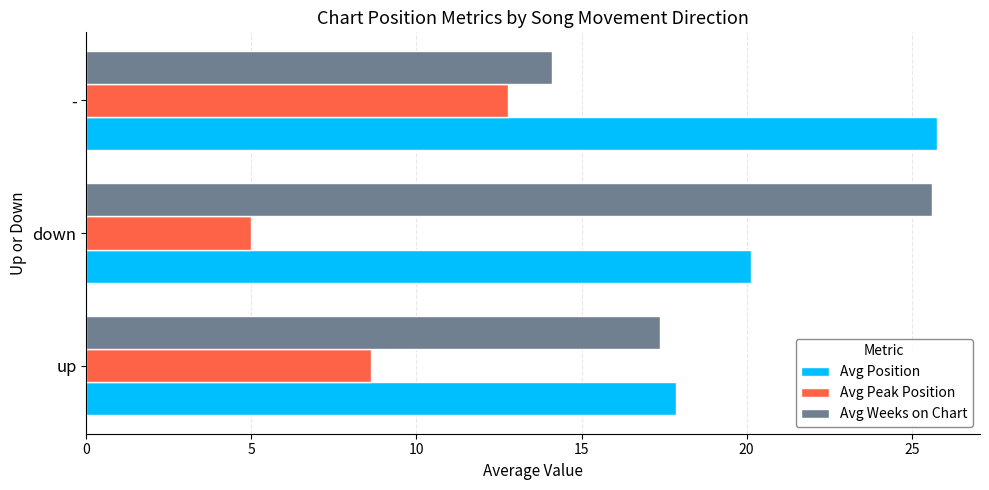

Rank the series by their average value, from lowest to highest.

Avg Peak Position, Avg Weeks on Chart, Avg Position